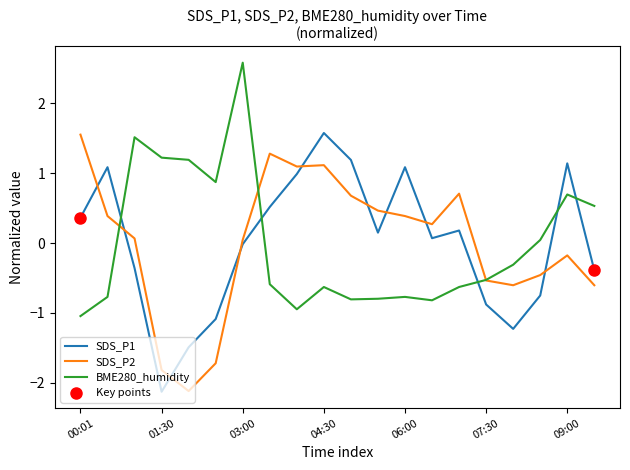

What is the highest value of the BME280_humidity series?

2.6